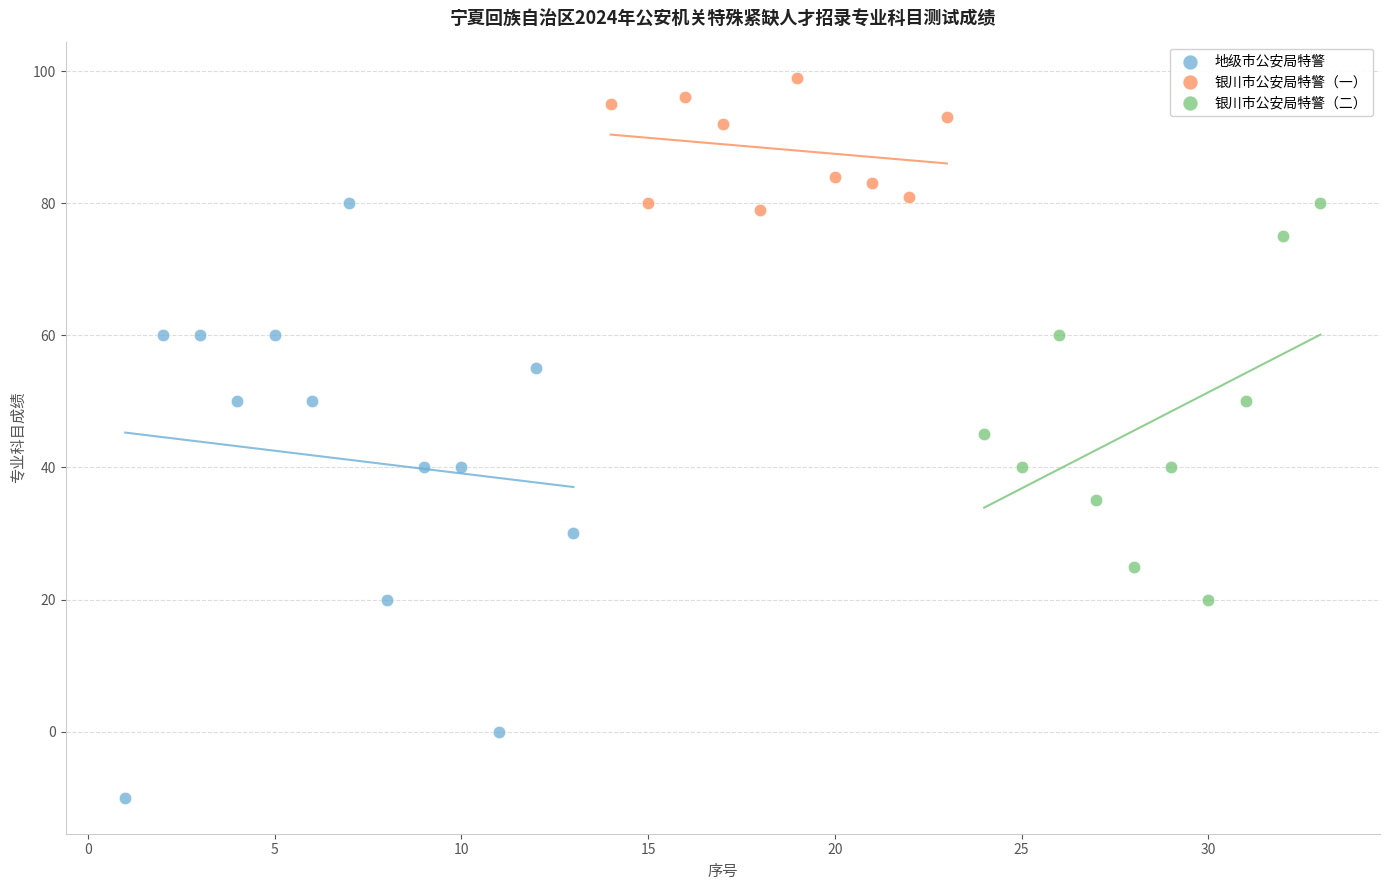

Which series has the largest Y range (max minus min)?

地级市公安局特警